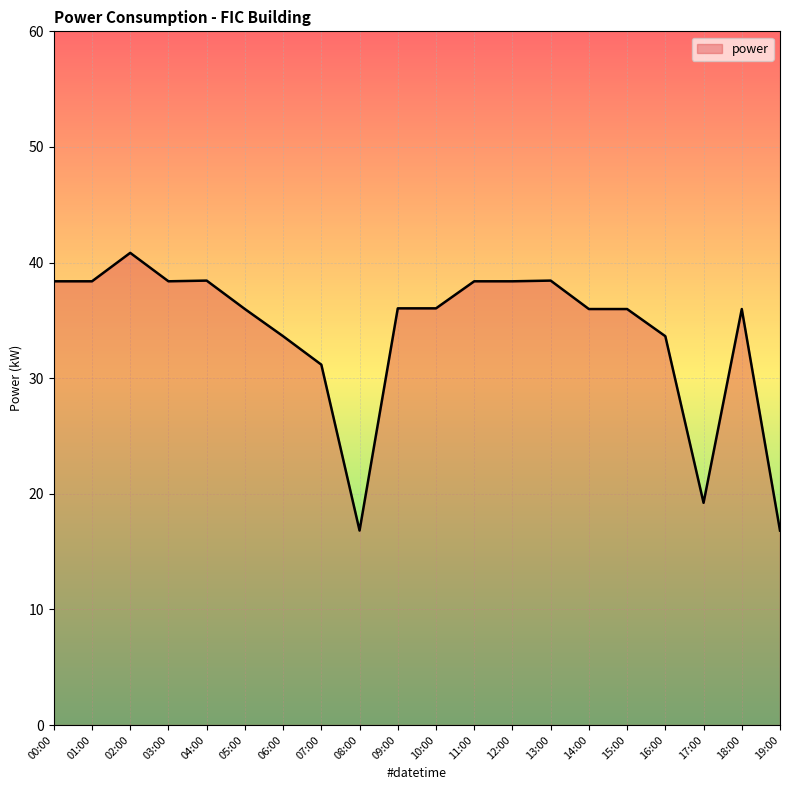

At which category does the data reach its first local peak?

02:00